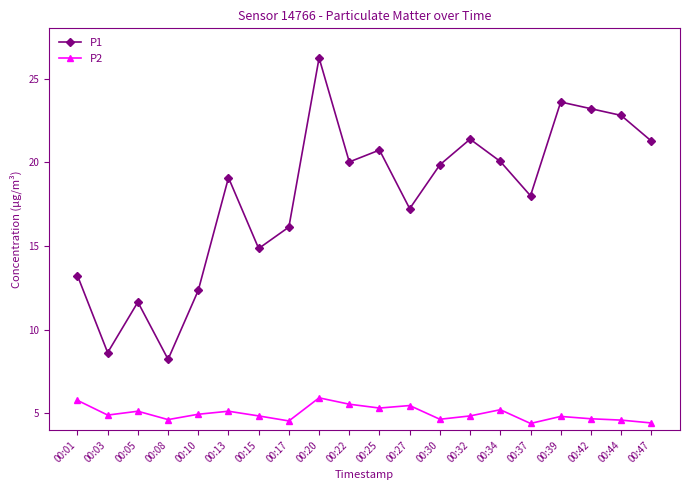

Is it true that P2 equals 4.8 at 00:39?

True